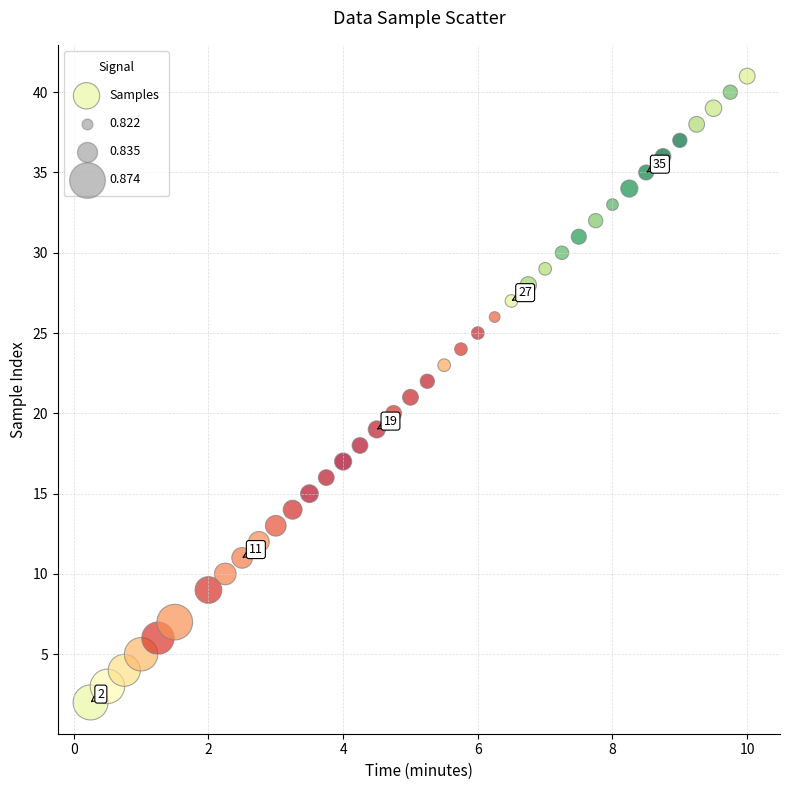

What is the range of Y values (max minus min)?

39